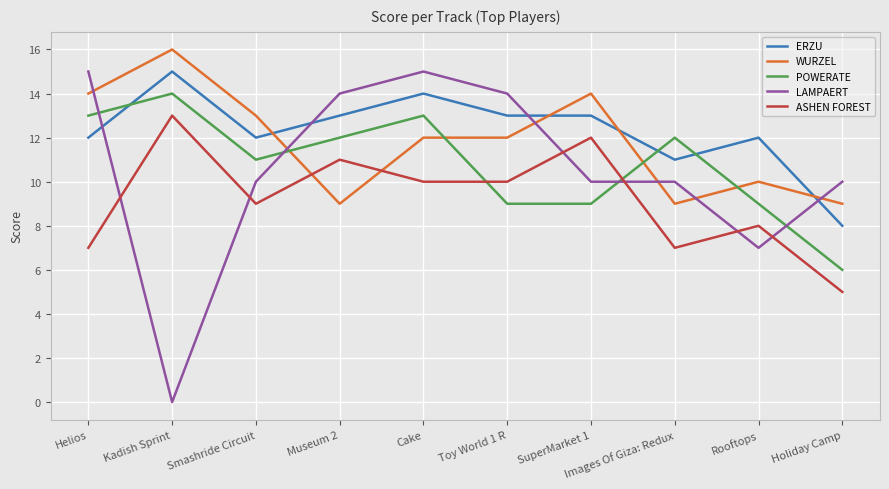

What is the minimum value for ERZU?

8